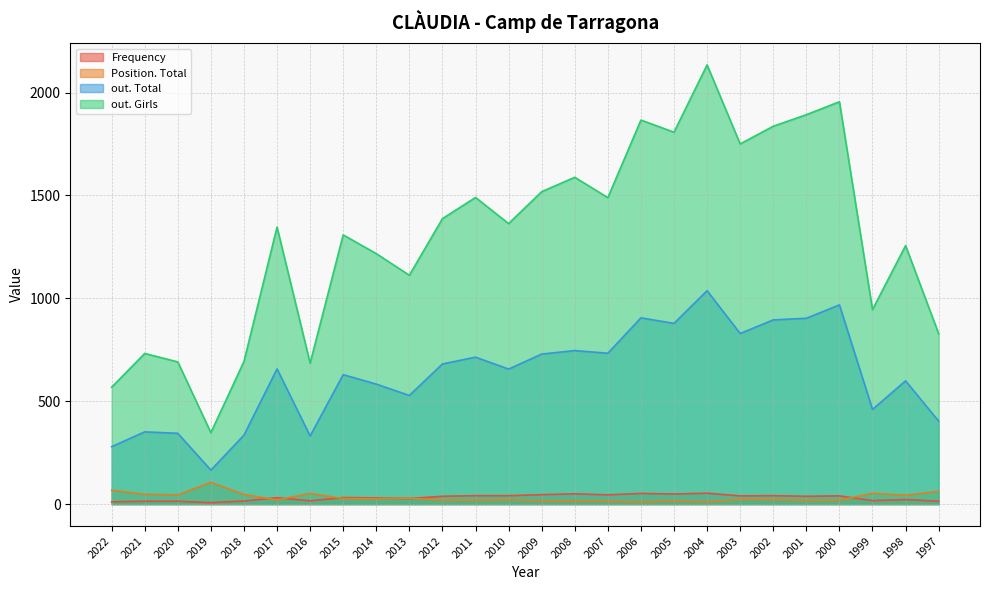

At which category is the sum across all series the highest?

2004